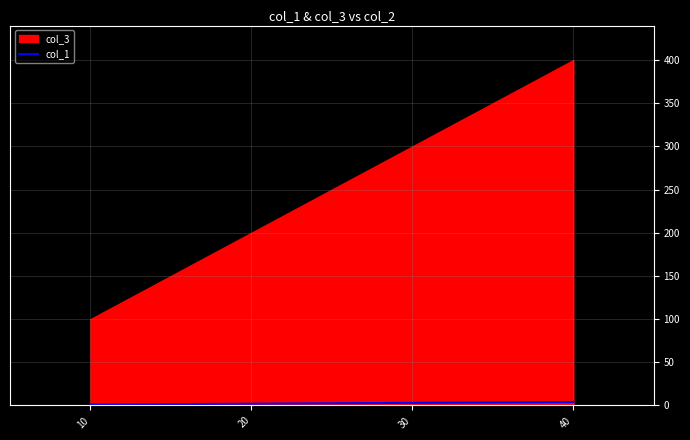

The value at 30 is 3. True or false?

True